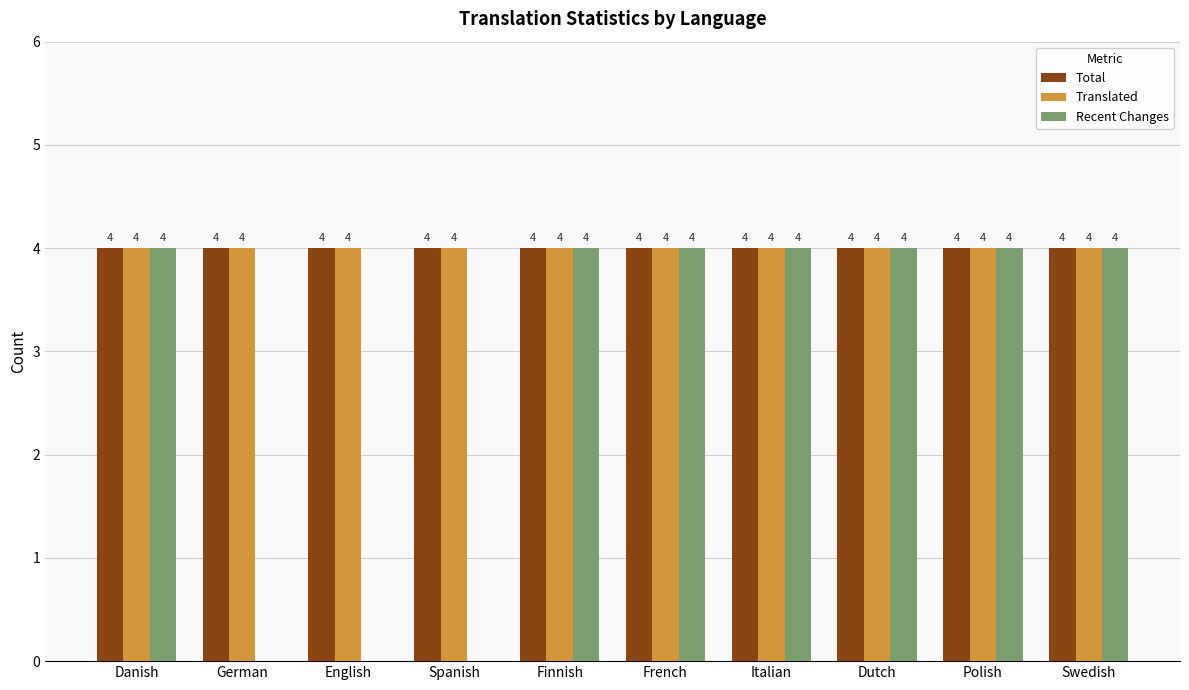

What value does the Translated series have at Polish?

4